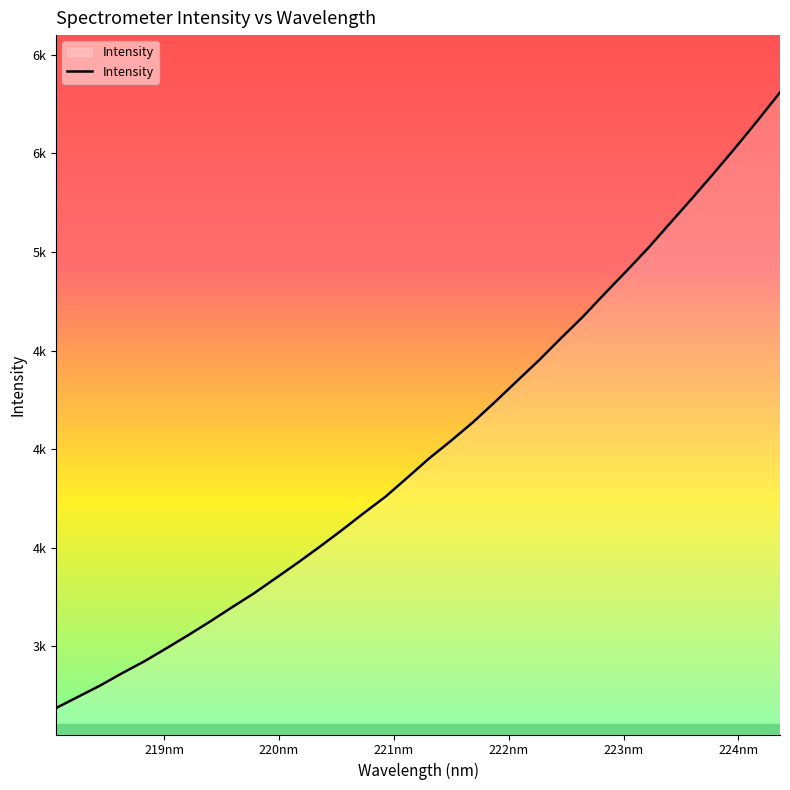

What is the minimum value shown in the chart?

2687.4